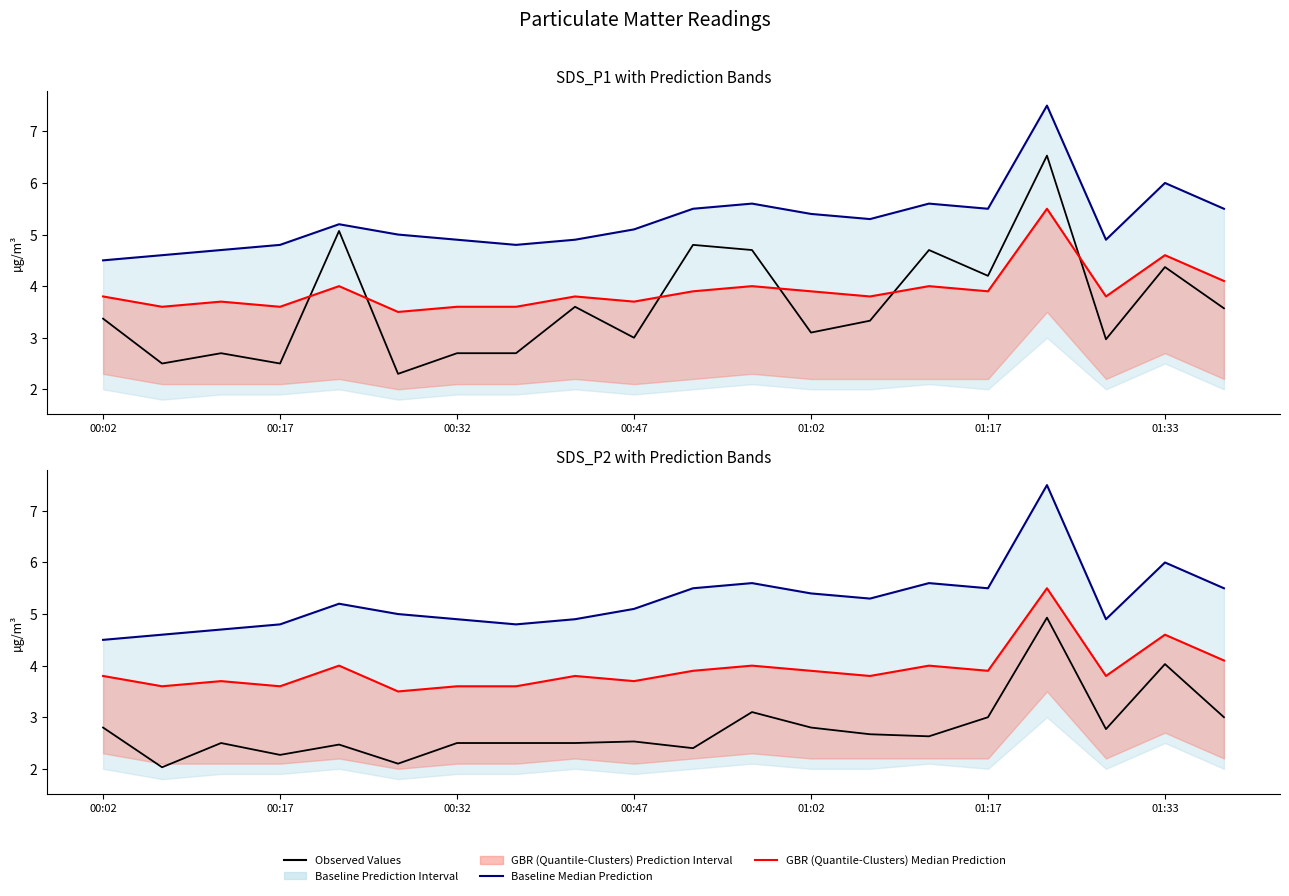

What is the difference between the maximum and minimum values in the GBR (Quantile-Clusters) Median Prediction series?

2.0